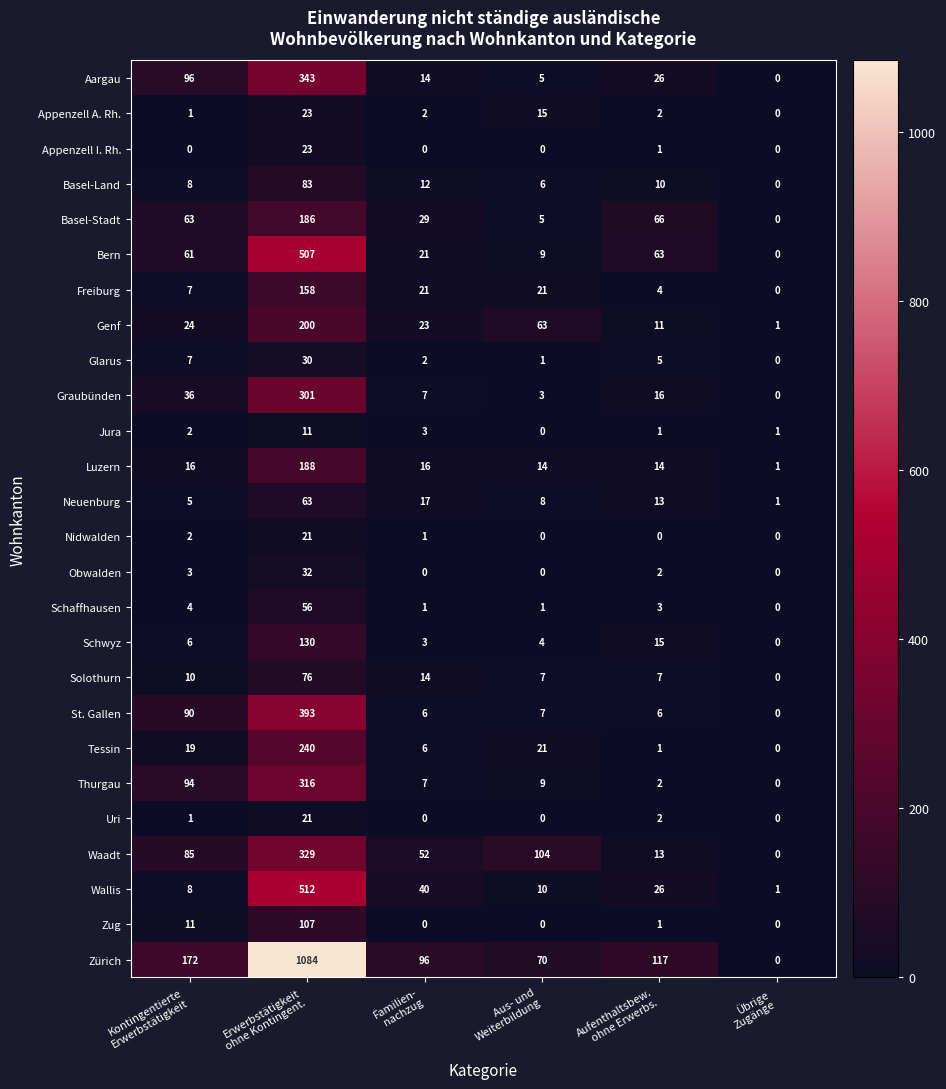

What is the highest value of the Jura series?

11